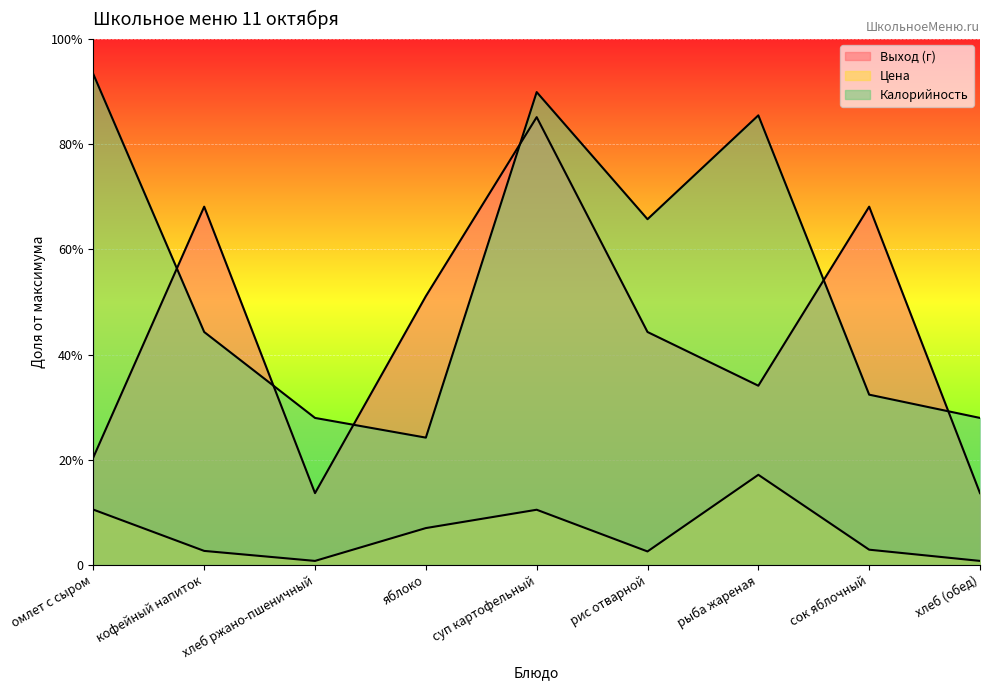

What is the greatest value displayed?

280.0